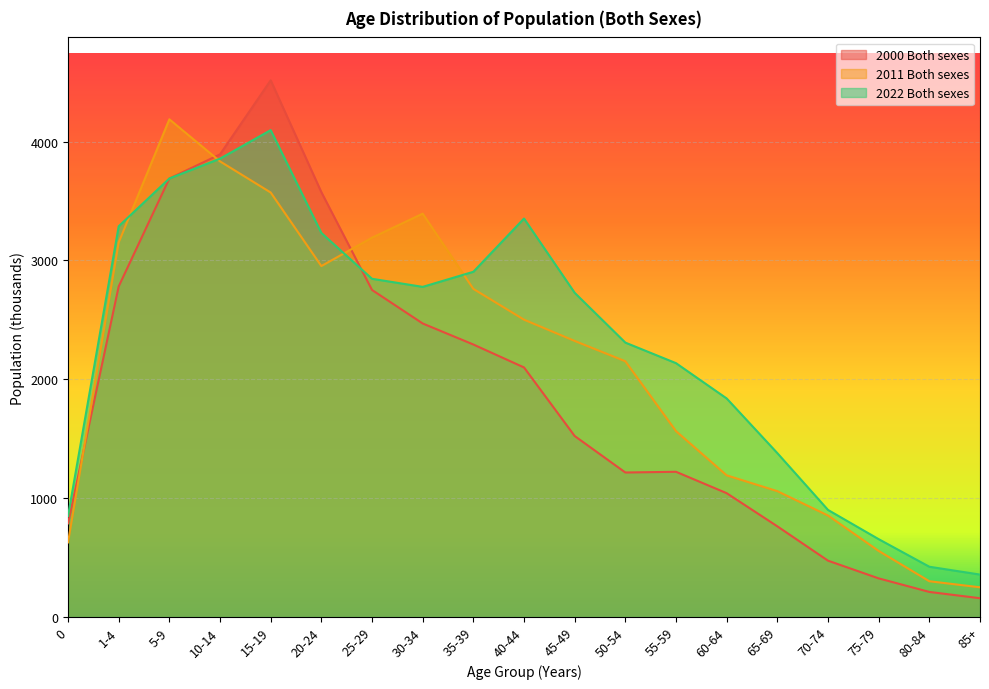

Count the number of data series in this chart.

3